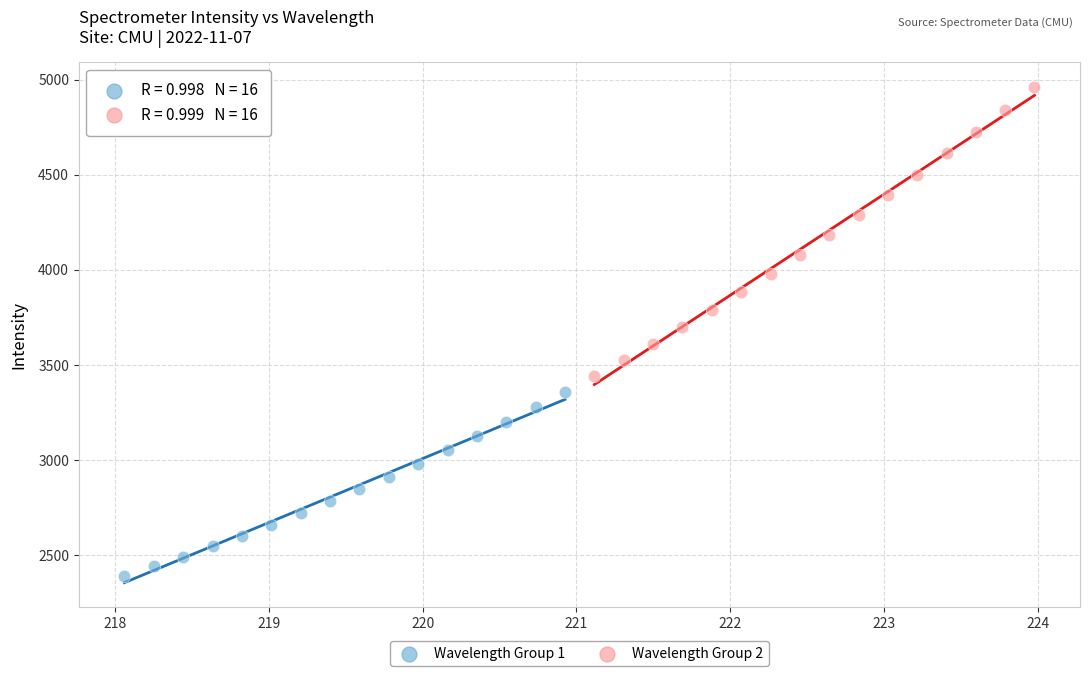

What are all the series names shown in the legend?

Wavelength Group 1, Wavelength Group 2